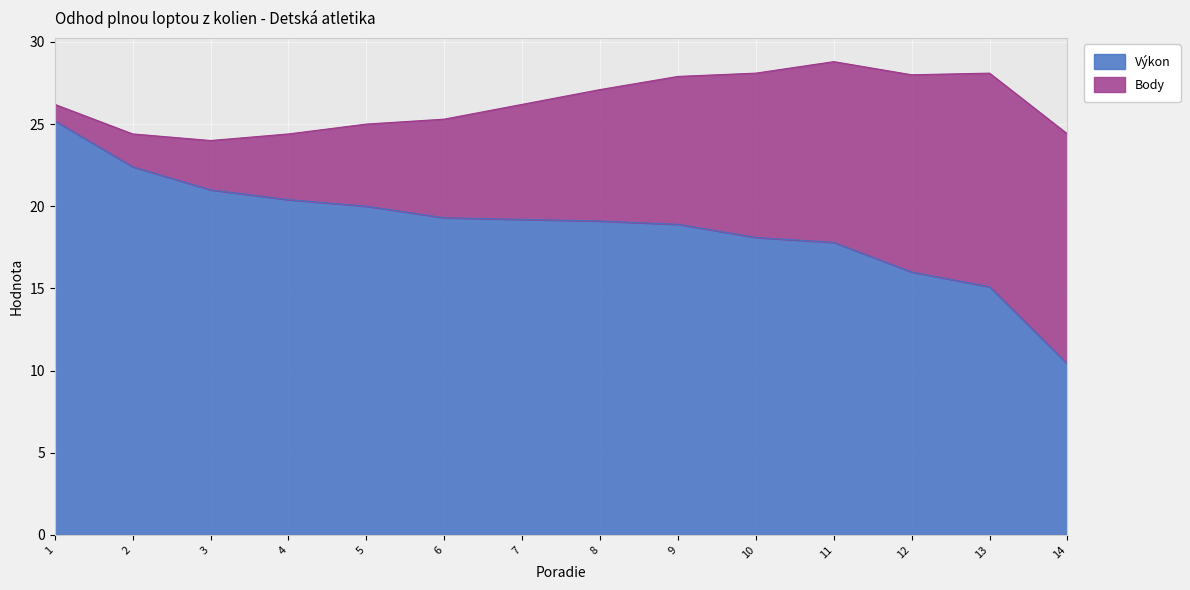

What is the smallest value displayed?

10.4